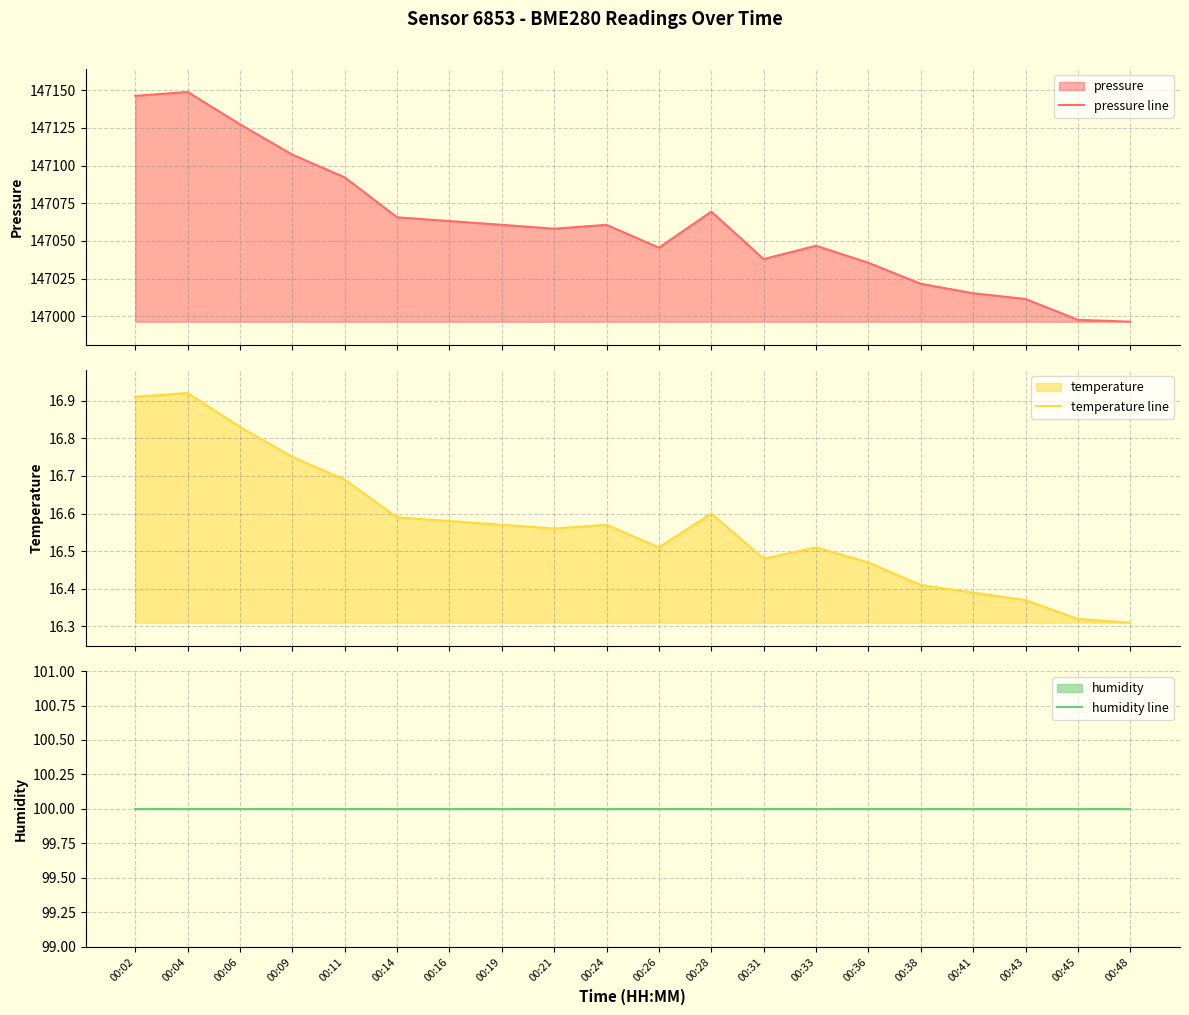

At which label does temperature line reach its minimum?

00:48